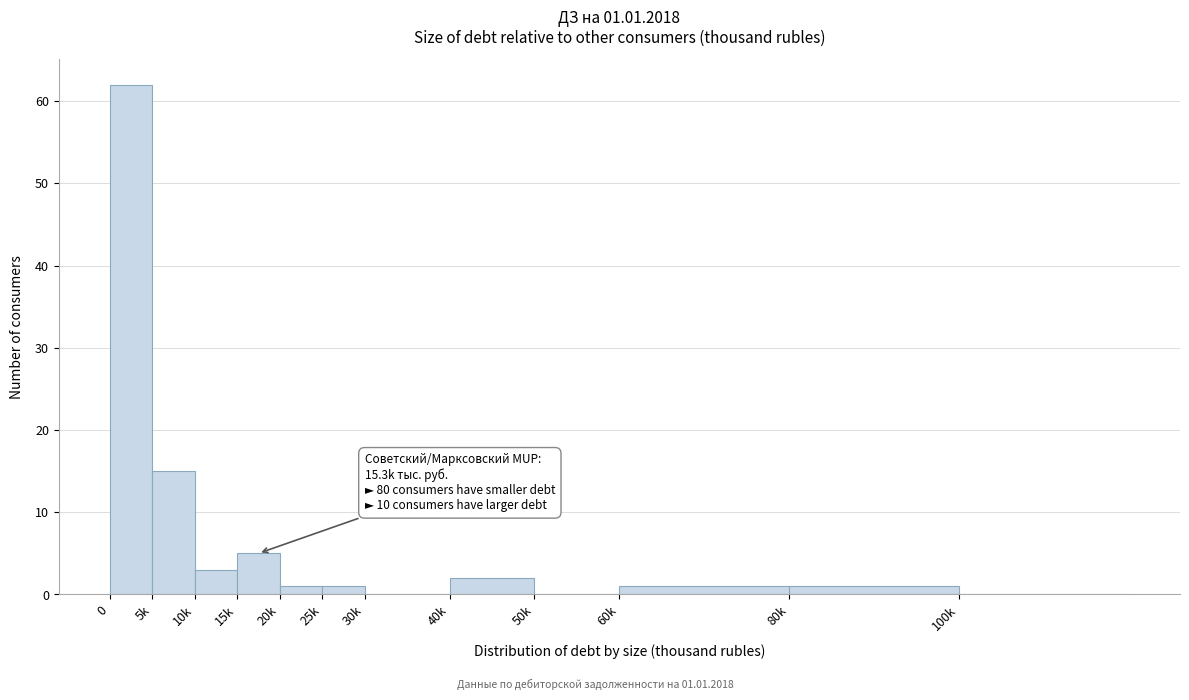

Reading left to right, extract all data points from this chart.

0=62	5k=15	10k=3	15k=5	20k=1	25k=1	30k=0	40k=2	50k=0	60k=1	80k=1	100k=0